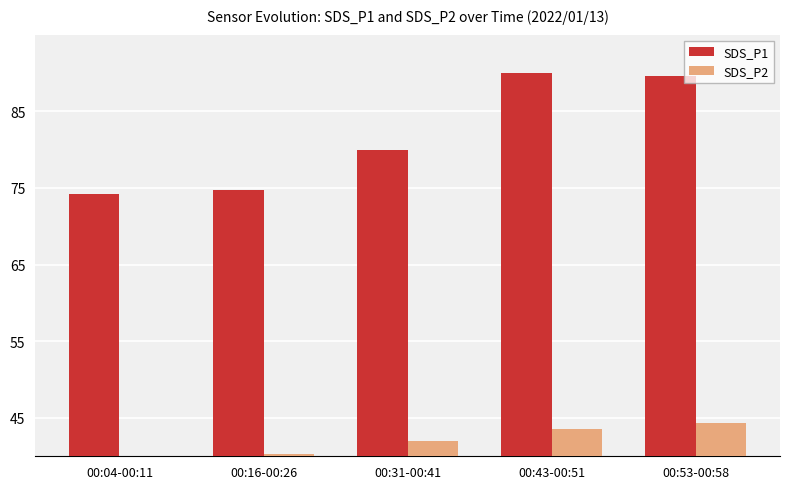

What is the difference between the second highest and minimum values in the SDS_P1 series?

15.4